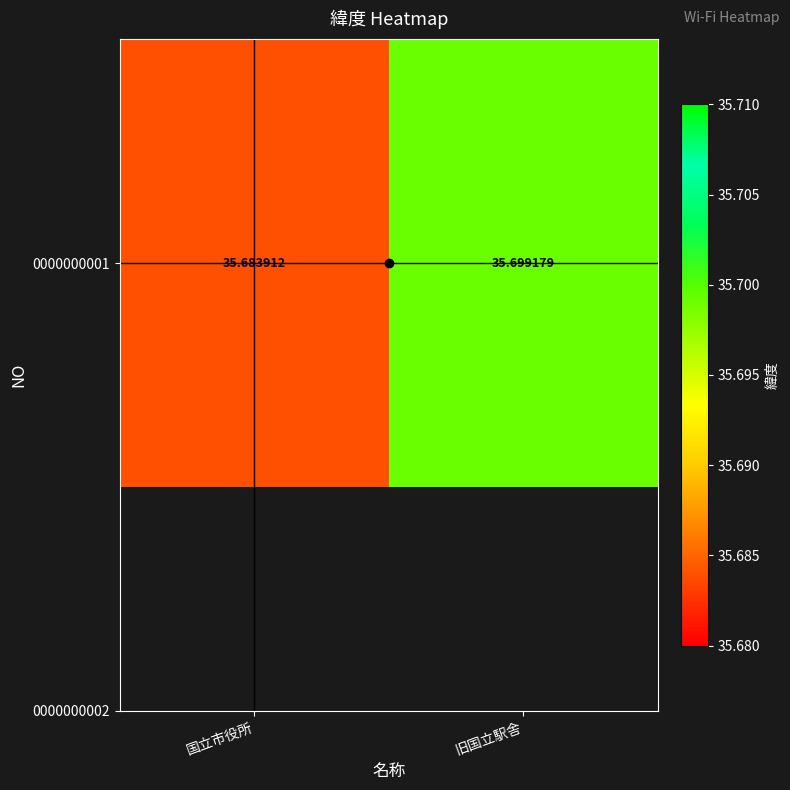

What is the average value?

35.7